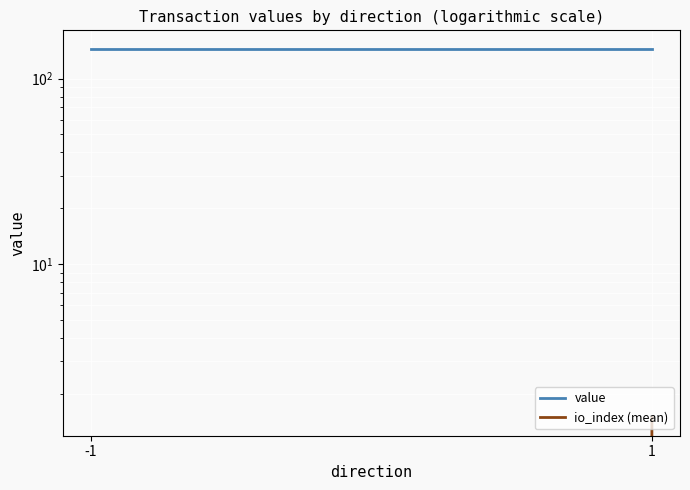

Read the io_index (mean) value at 1.

1.5